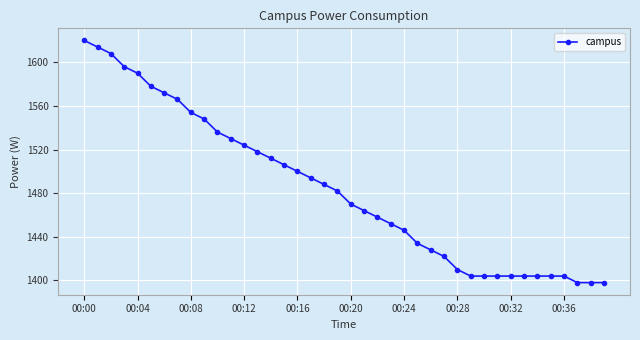

What is the value of the 28th point from the left?

1422